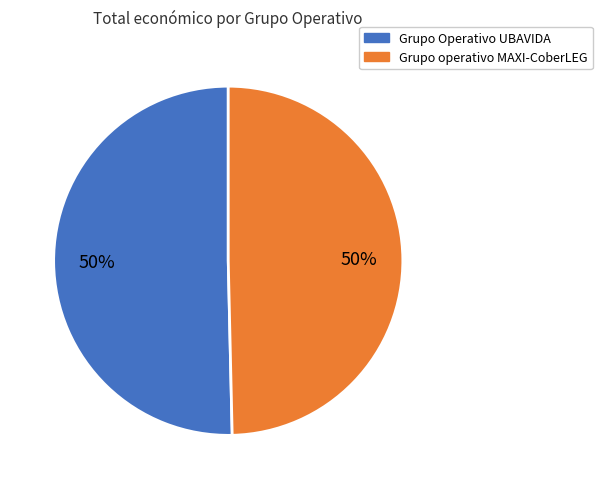

How many segments does this pie chart have?

2